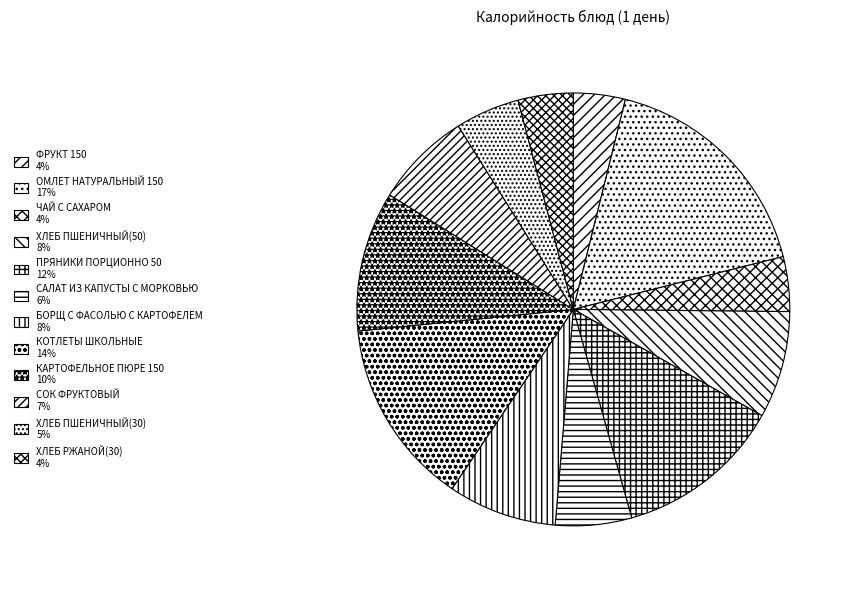

To the nearest percent, what percentage of the pie is ХЛЕБ РЖАНОЙ(30)?

4%